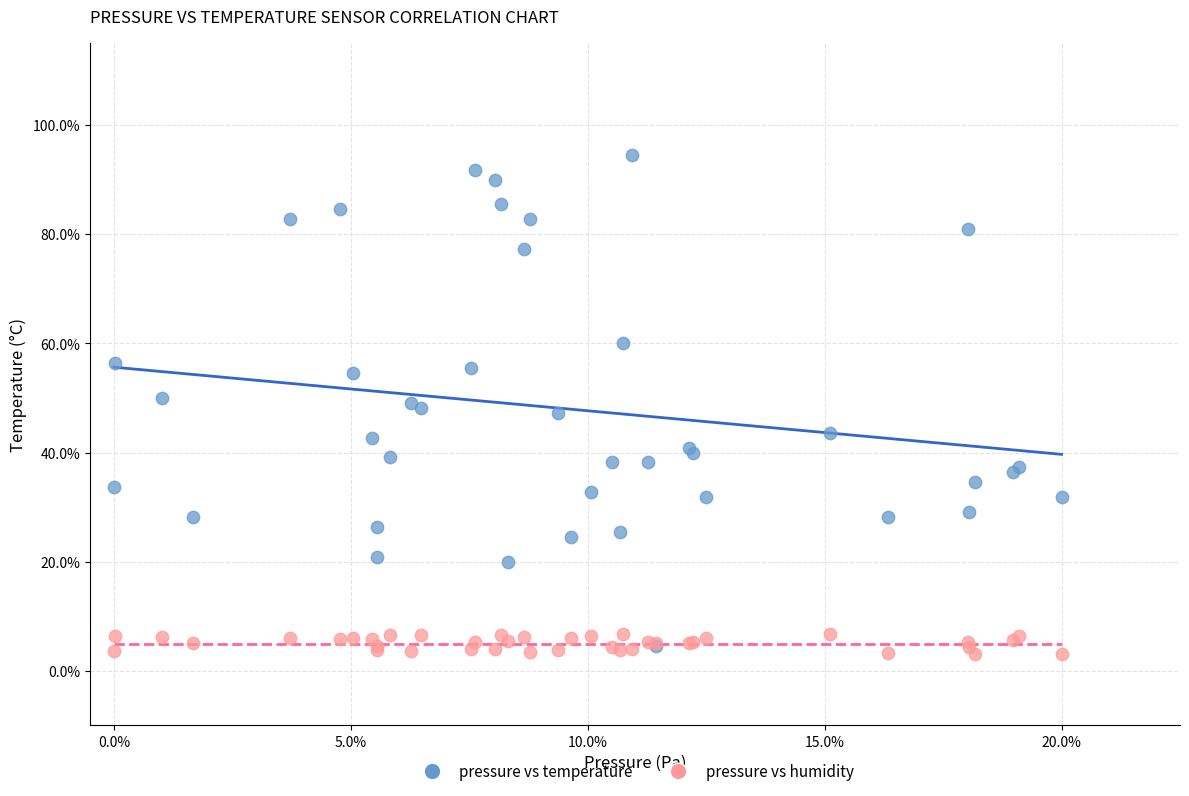

Which series contains the lowest Y value?

pressure vs humidity